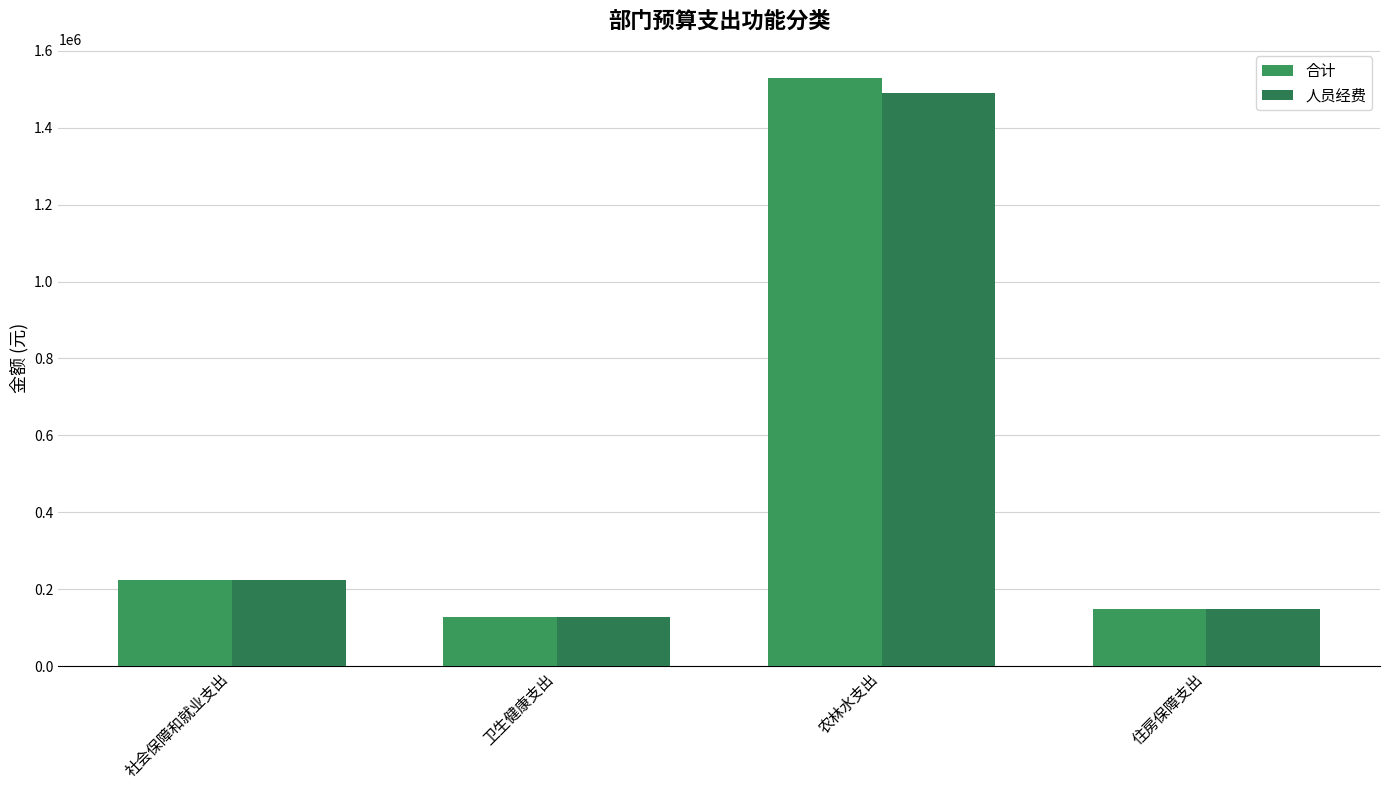

What is the sum of the 合计 values at 卫生健康支出 and 农林水支出?

1657345.2